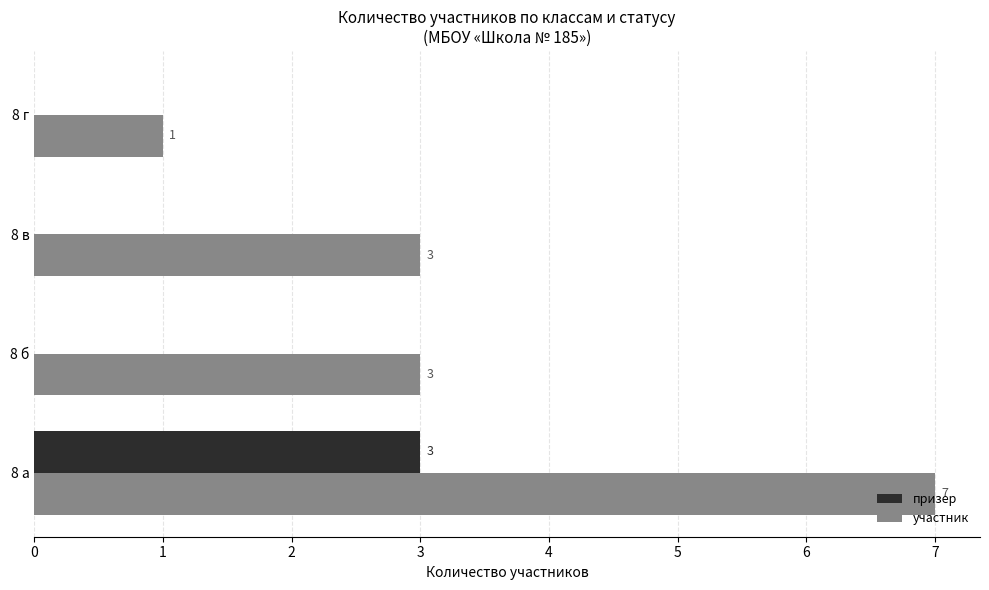

What is the approximate value of призер at 8 а?

3